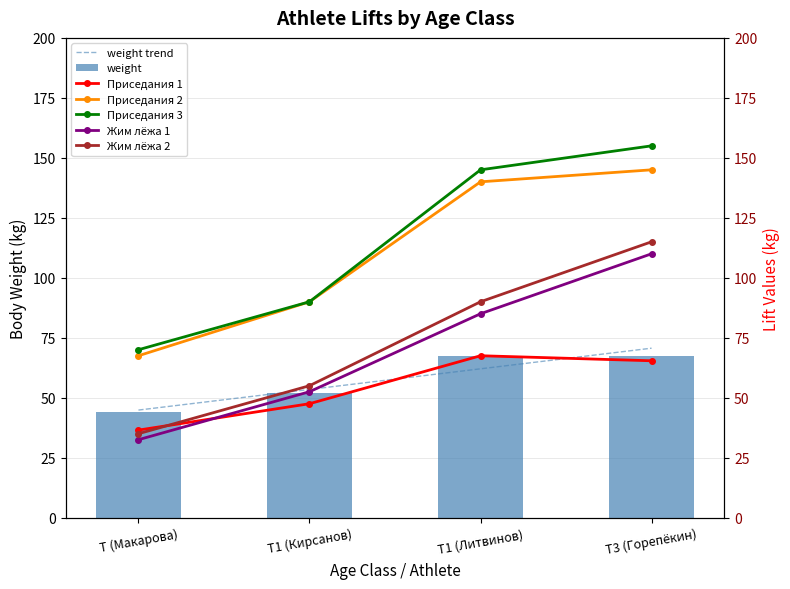

How many data points in weight are less than 67?

2